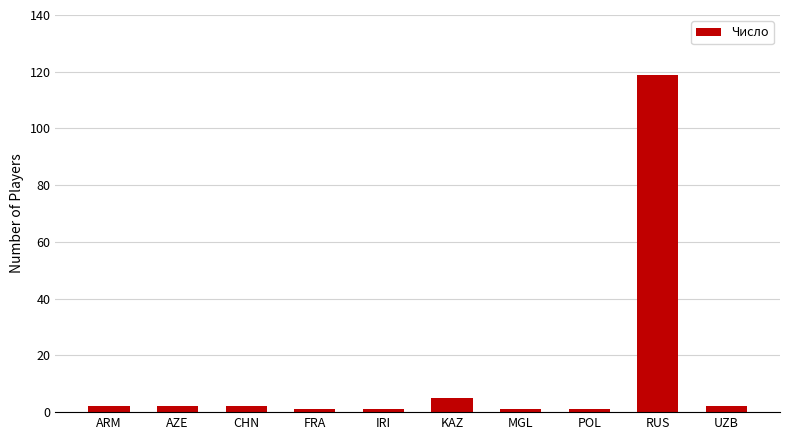

What is the difference between the maximum and minimum values?

118